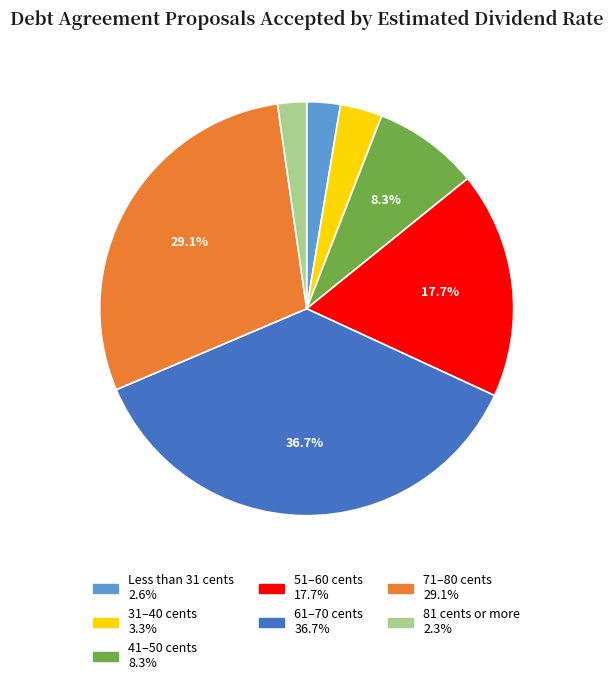

Which has a higher value, 41–50 cents or 81 cents or more?

41–50 cents